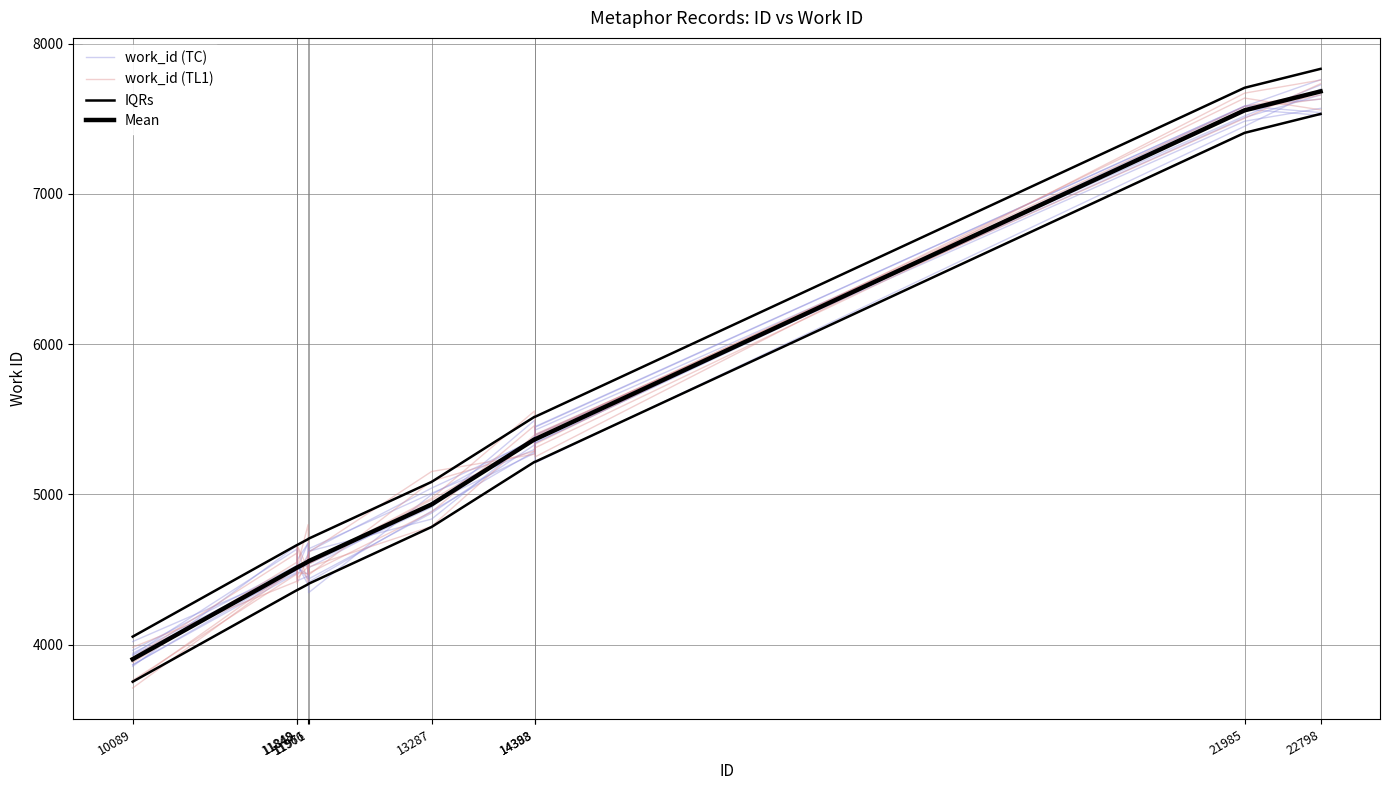

Reading left to right, list all the values displayed in this chart.

work_id (TC): 10089=3942.7	11848=4501.9	11849=4564.8	11966=4673.8	11971=4536.3	13287=4914.3	14388=5492.3	14393=5427.4	21985=7518.4	22798=7725.4
work_id (TL1): 10089=3881.0	11848=4548.7	11849=4660.8	11966=4500.2	11971=4474.2	13287=4882.8	14388=5457.5	14393=5398.9	21985=7503.0	22798=7733.3
IQRs: 10089=4053.0	11848=4663.0	11849=4663.0	11966=4702.0	11971=4705.0	13287=5083.0	14388=5516.0	14393=5516.0	21985=7706.0	22798=7832.0
Mean: 10089=3903.0	11848=4513.0	11849=4513.0	11966=4552.0	11971=4555.0	13287=4933.0	14388=5366.0	14393=5366.0	21985=7556.0	22798=7682.0